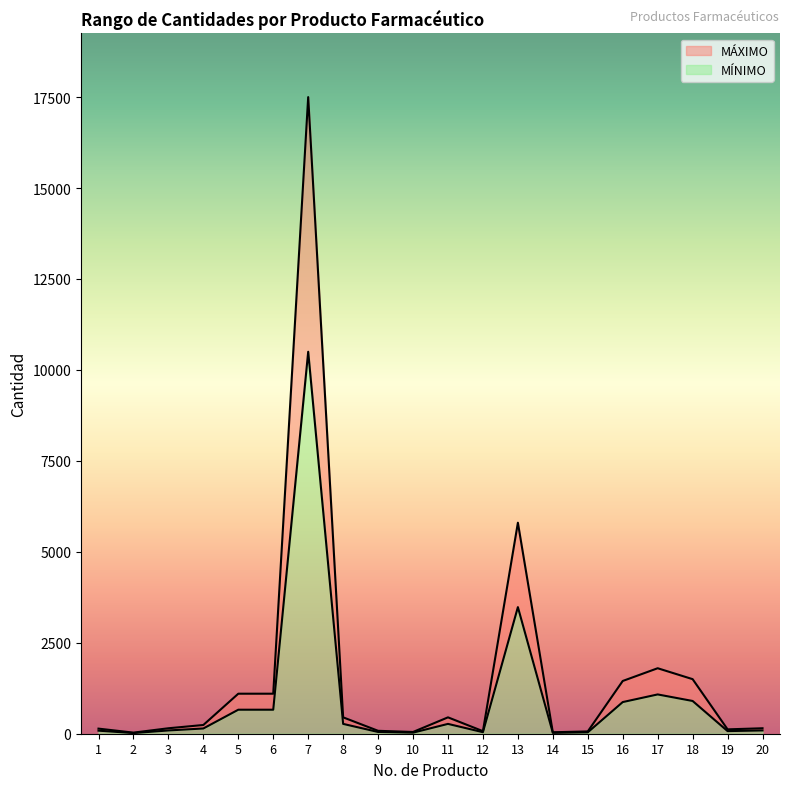

List the series in order of their peak value, highest first.

MÁXIMO, MÍNIMO